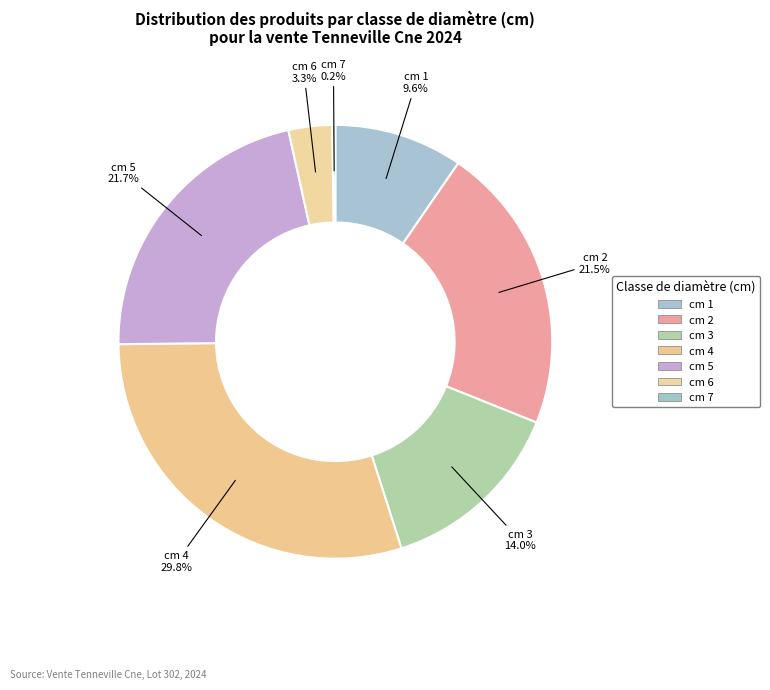

Is there a majority slice in this chart?

No